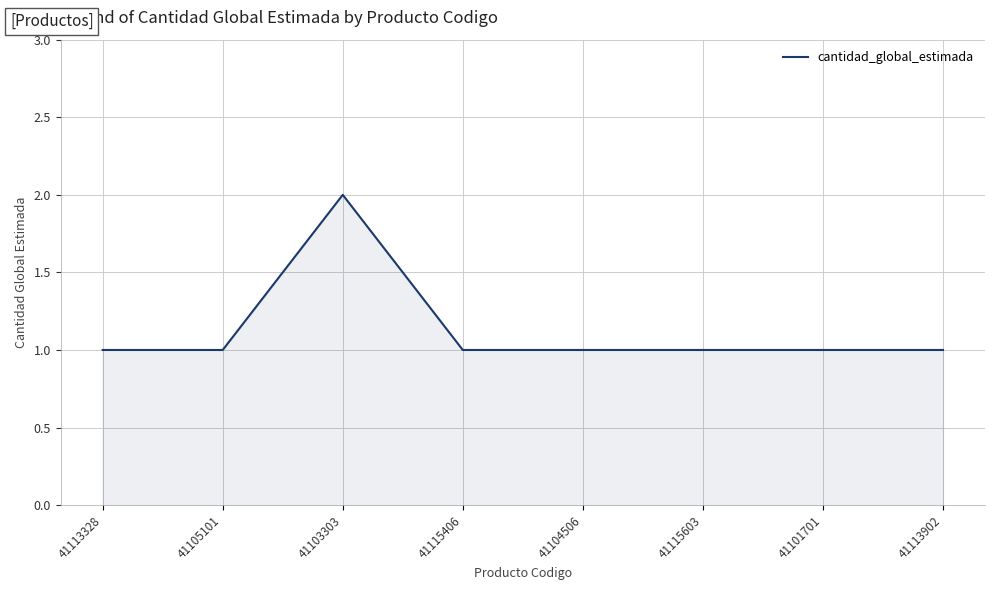

True or false: the data shows 2 at 41103303.

True